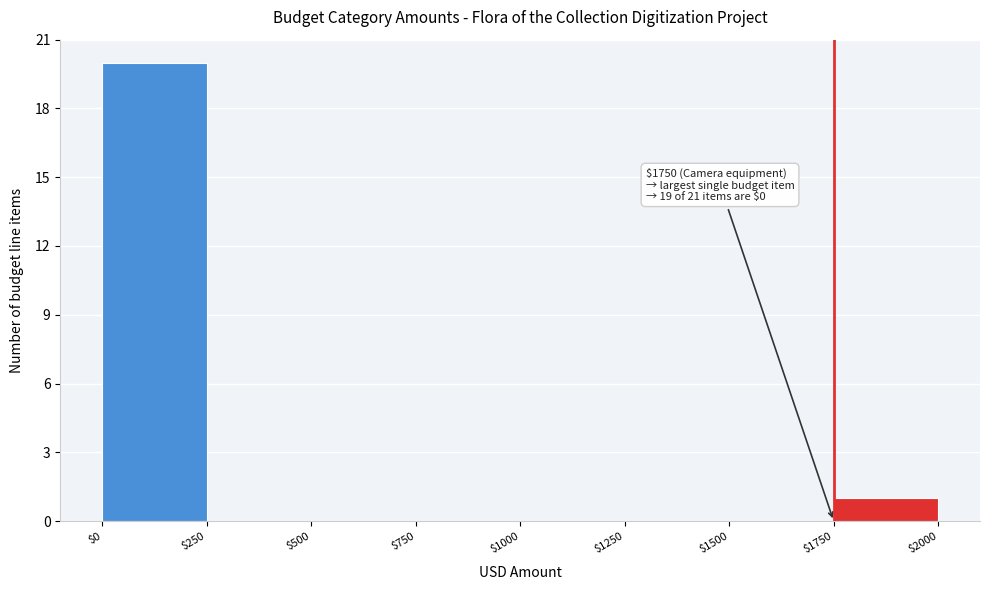

Which range on the x-axis has the tallest bar?

$0 to $250